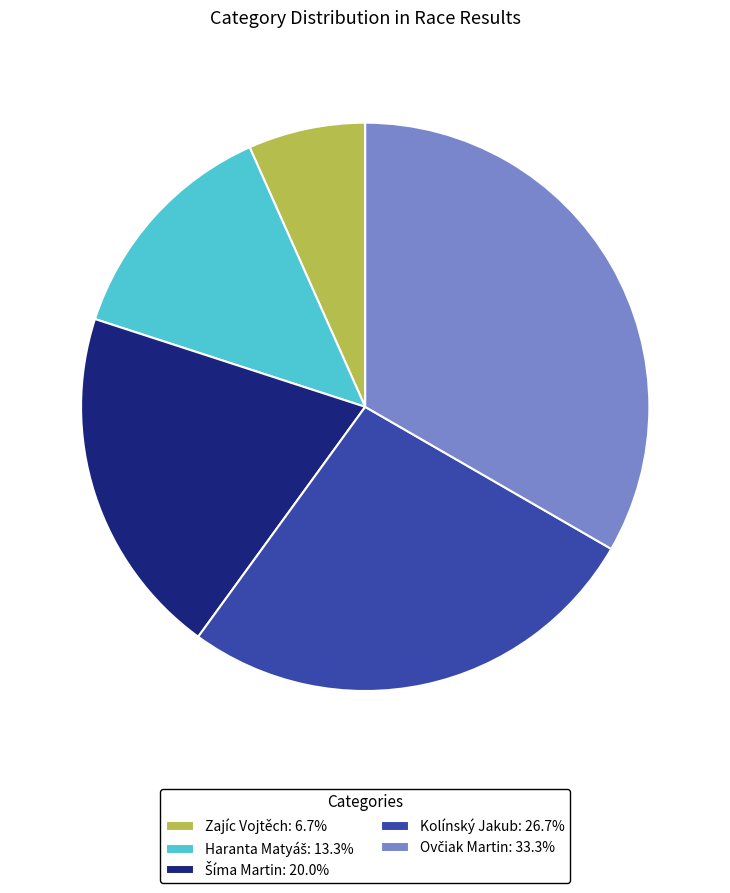

Is there any slice that represents more than half of the pie?

No